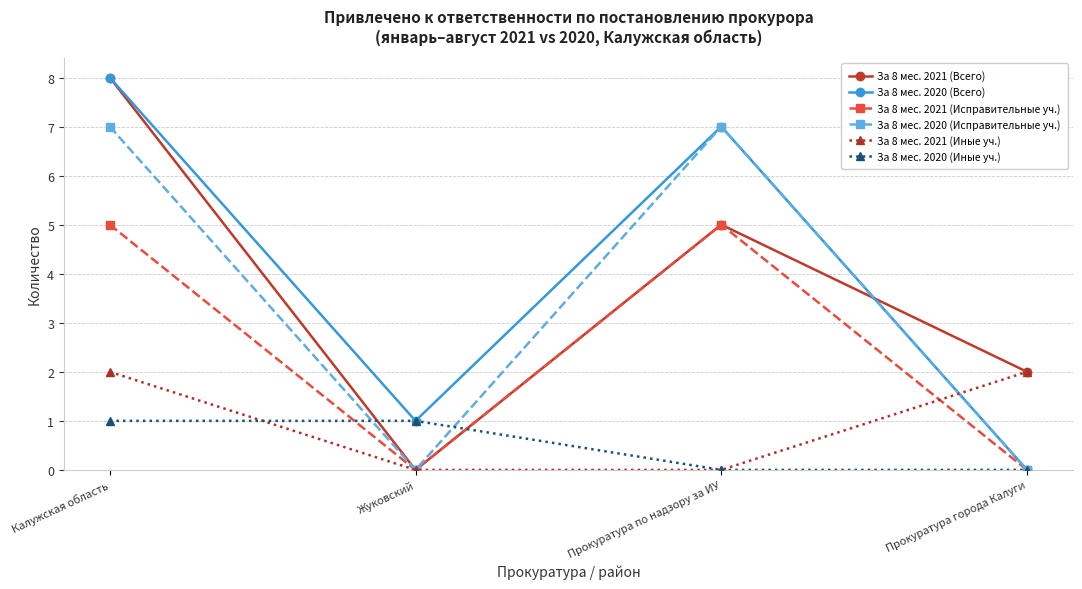

What is the difference between the second highest and minimum values in the За 8 мес. 2021 (Исправительные уч.) series?

5